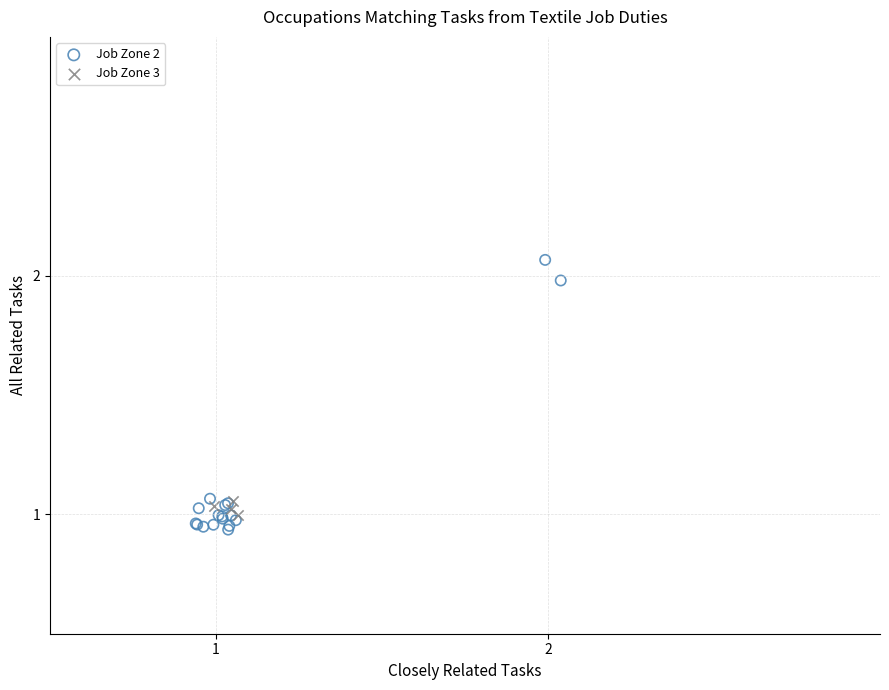

Which series has the widest spread of Y values?

Job Zone 2